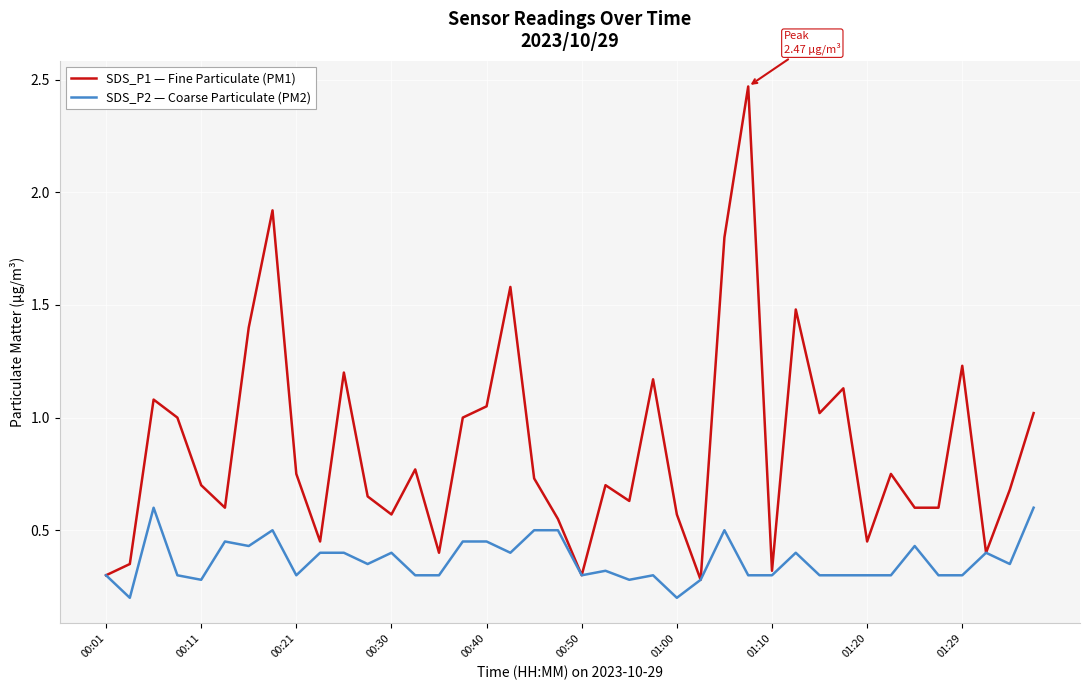

How many series are shown in this chart?

2